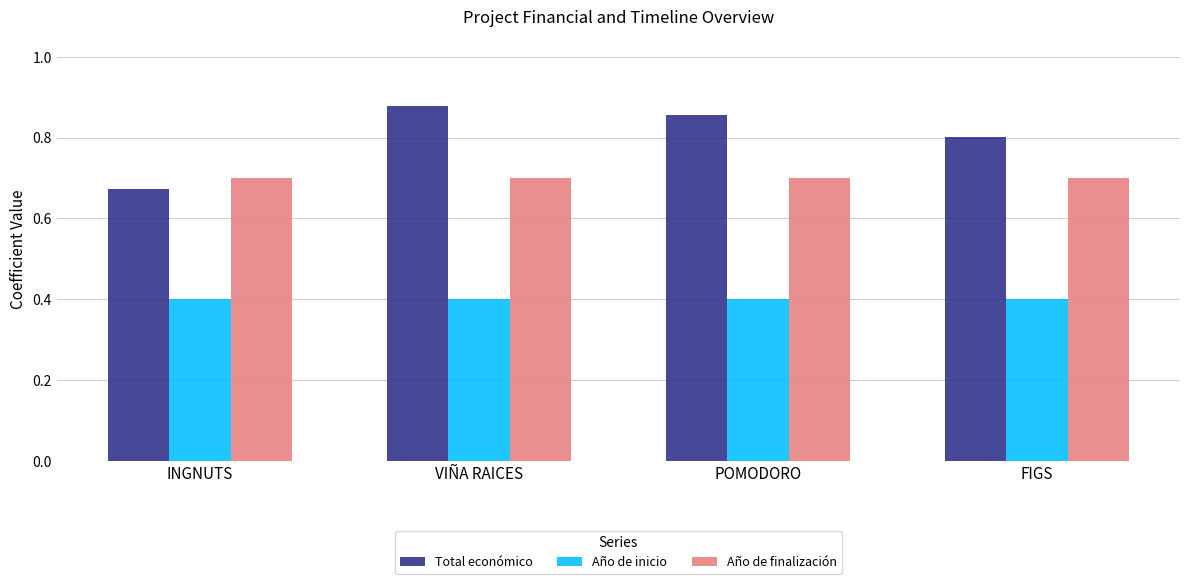

Rank the categories by Total económico value from highest to lowest.

VIÑA RAICES, POMODORO, FIGS, INGNUTS